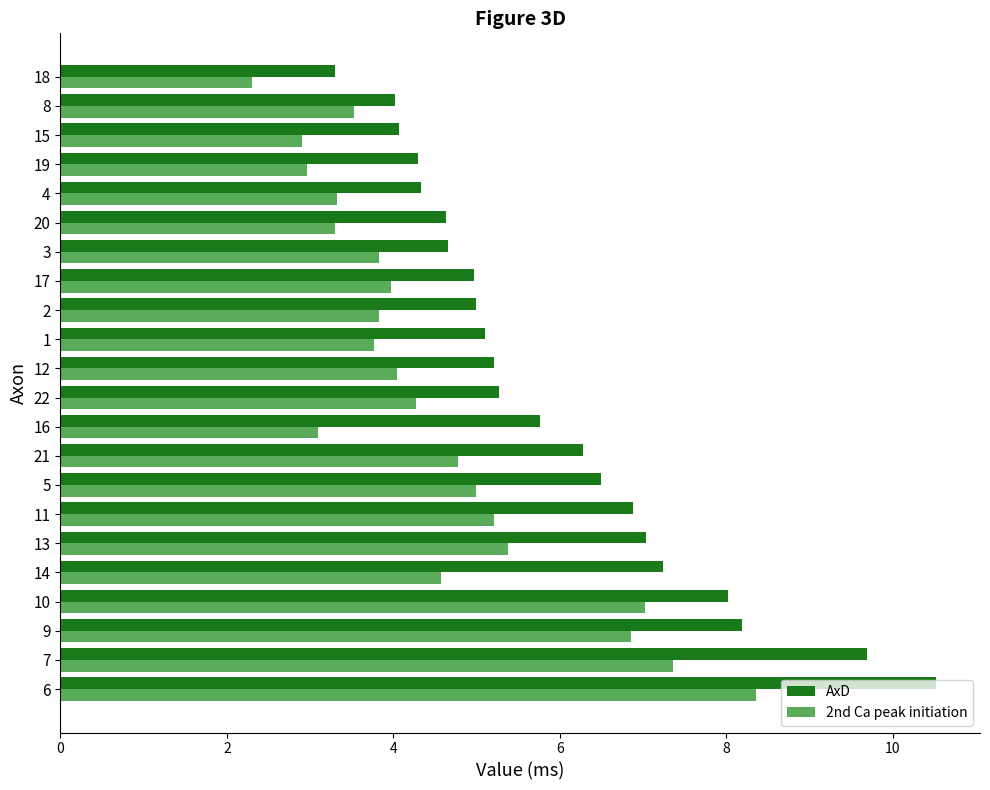

What is the minimum value for AxD?

3.3